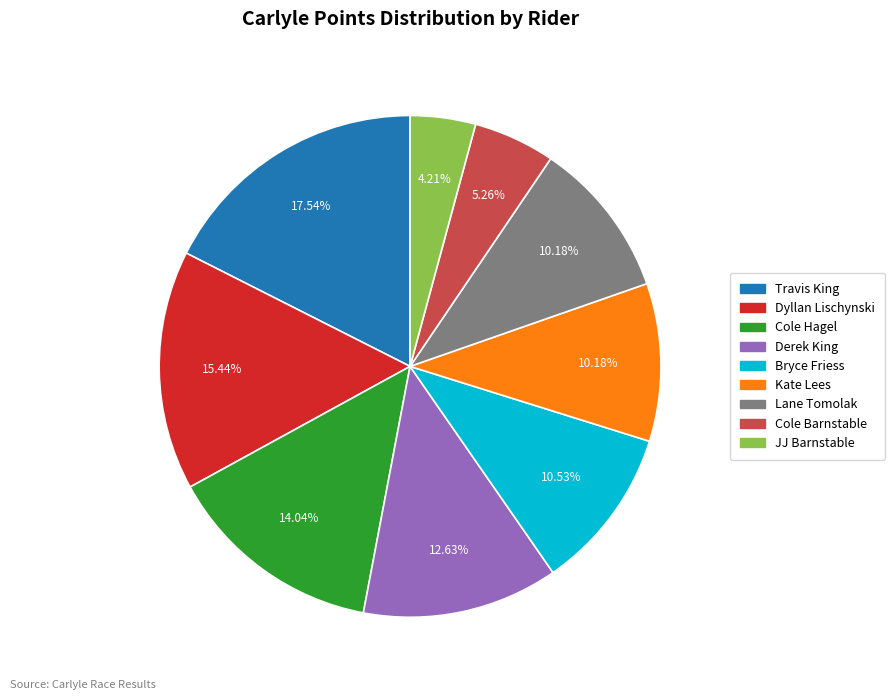

Is there a majority slice in this chart?

No